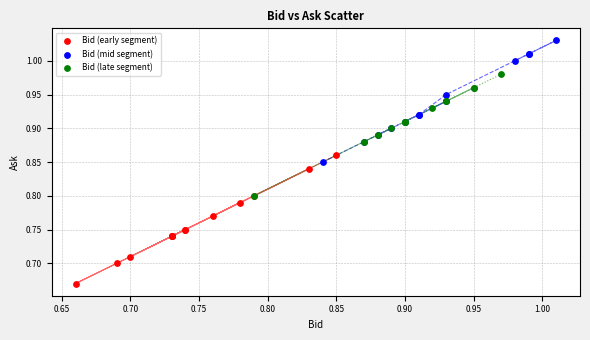

Which series reaches the minimum Y coordinate?

Bid (early segment)